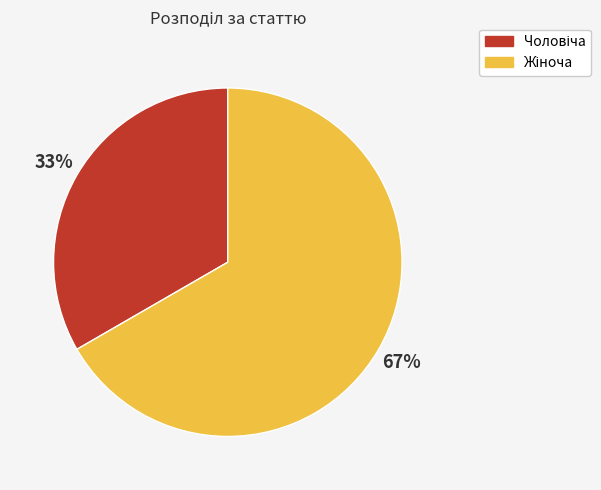

Count the number of slices in the pie.

2